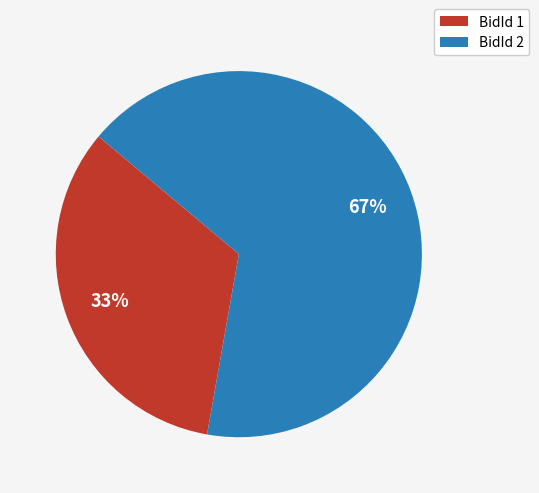

To the nearest percent, what is the average slice percentage?

50%